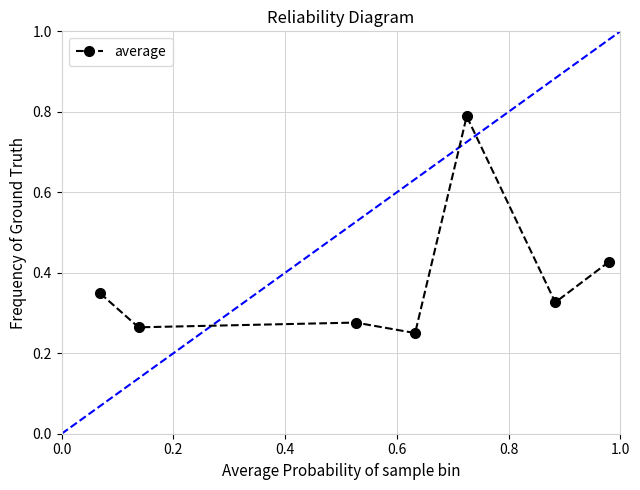

What is the difference between the maximum and minimum values?

0.5